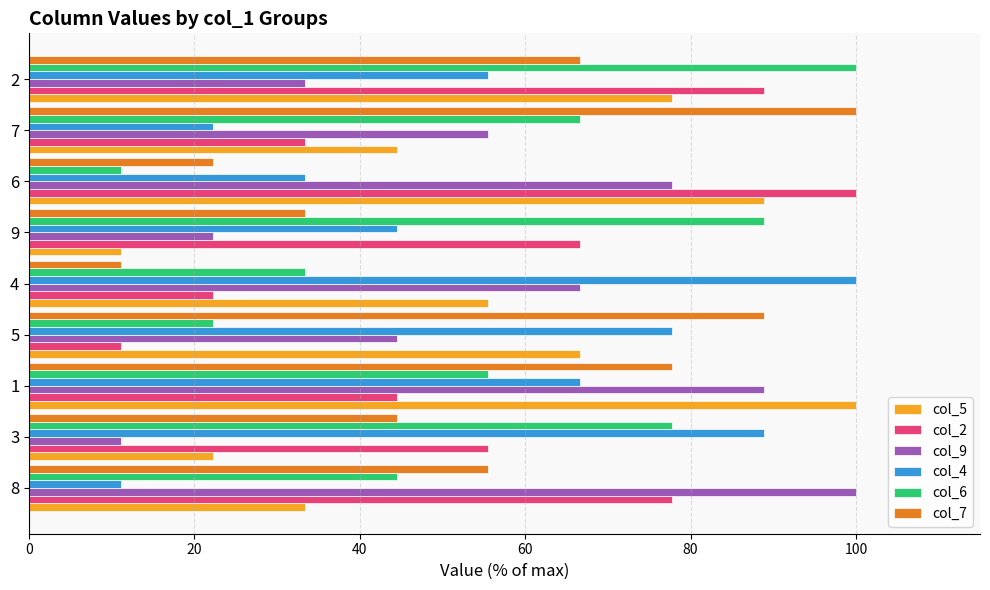

Is the value of col_7 at 4 greater than the value of col_6 at 5?

No